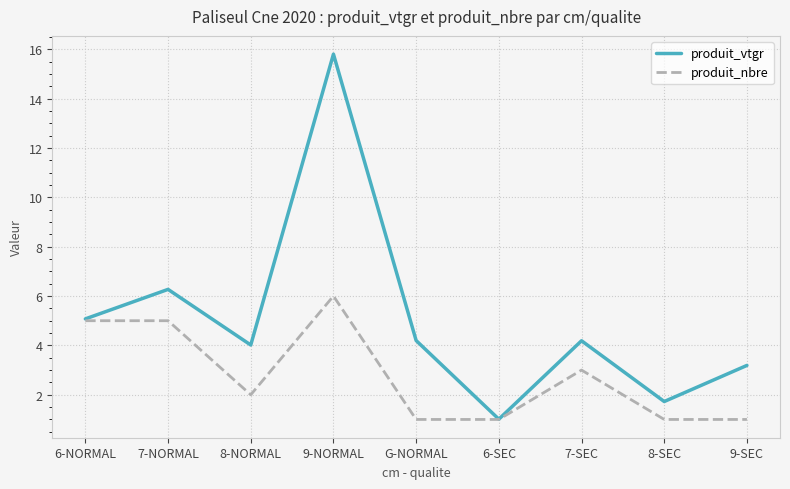

At which category is the sum across all series the highest?

9-NORMAL